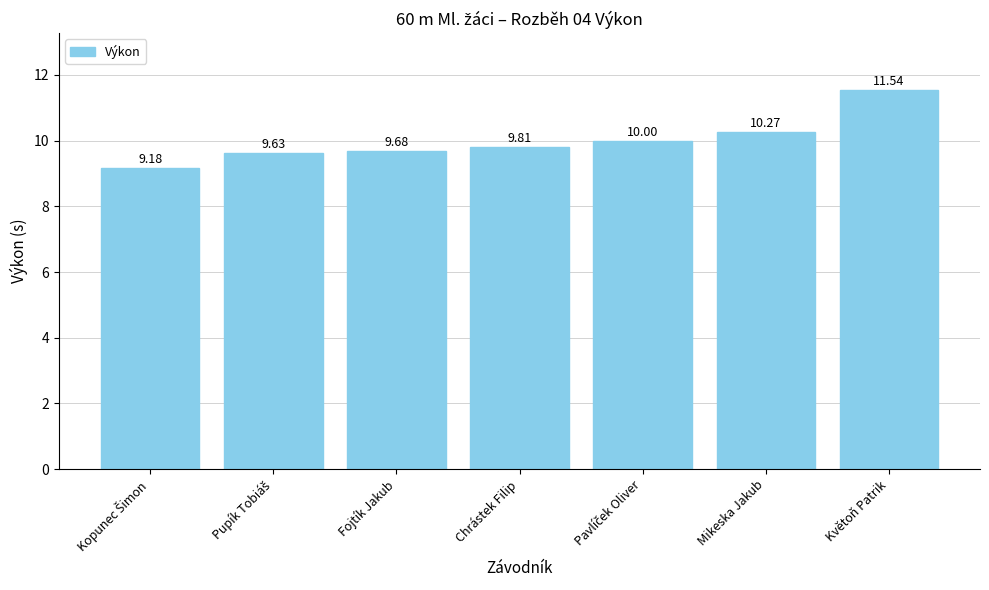

At which category does the chart reach its peak across all series?

Květoň Patrik